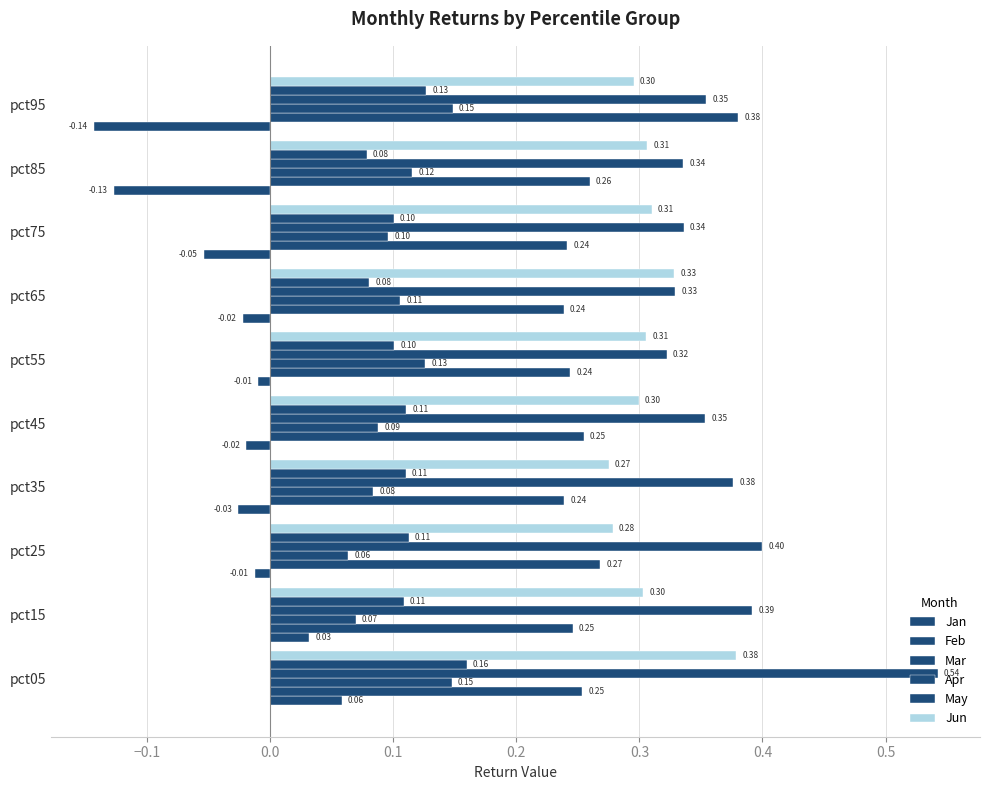

How many data points does each series have?

10